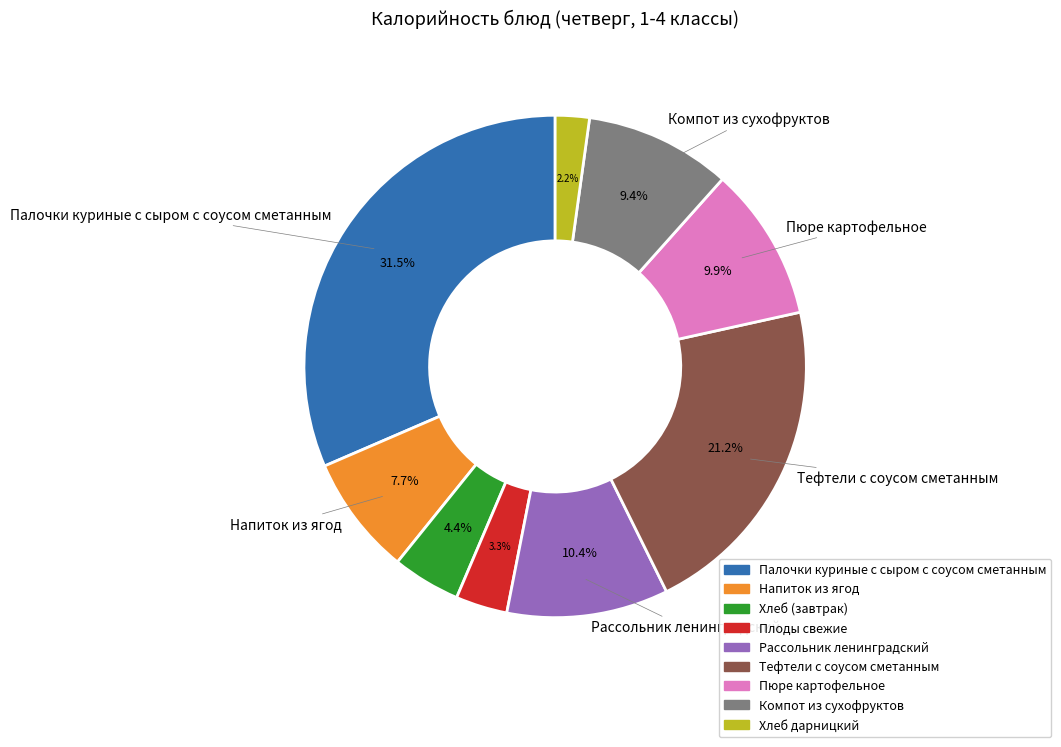

Which category has the biggest portion of the pie?

Палочки куриные с сыром с соусом сметанным